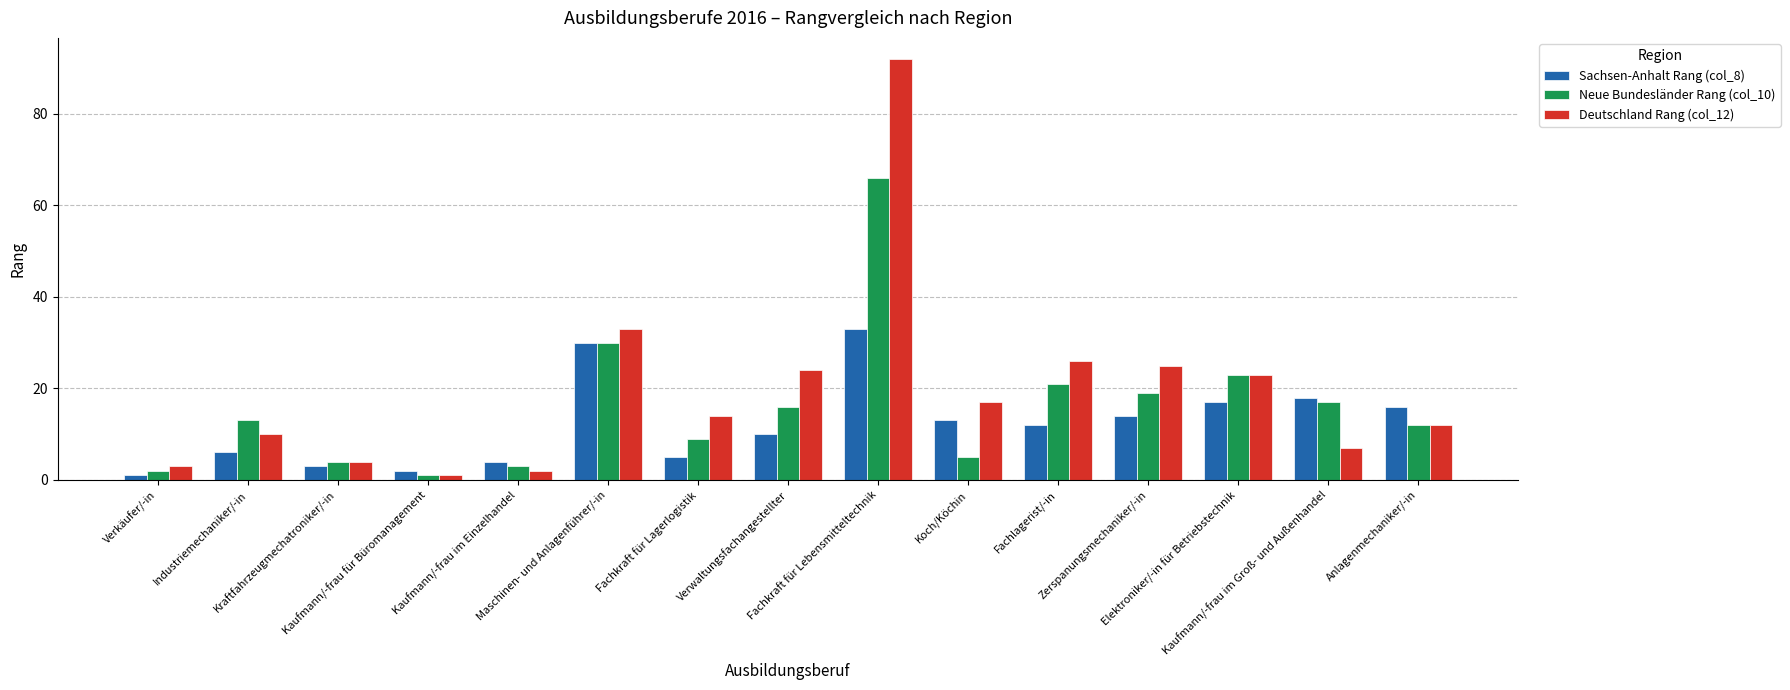

Reading right to left, extract all data points from this chart.

Sachsen-Anhalt Rang (col_8): 16	18	17	14	12	13	33	10	5	30	4	2	3	6	1
Neue Bundesländer Rang (col_10): 12	17	23	19	21	5	66	16	9	30	3	1	4	13	2
Deutschland Rang (col_12): 12	7	23	25	26	17	92	24	14	33	2	1	4	10	3